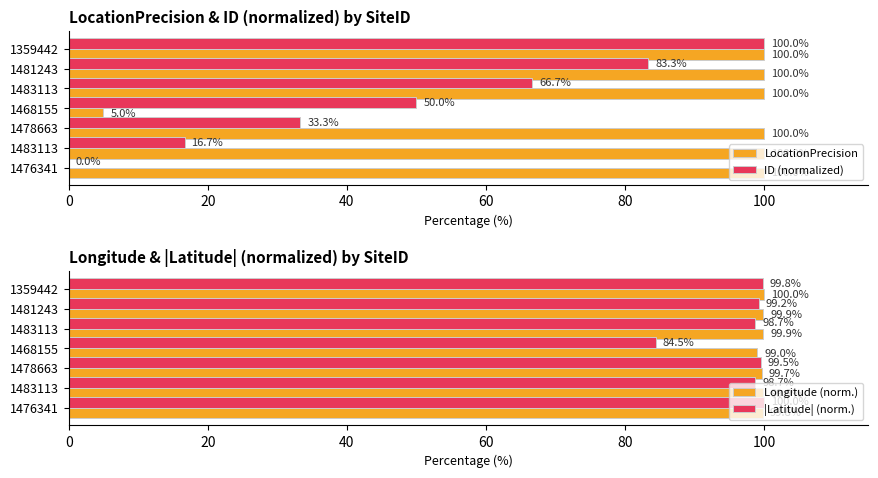

What is the difference between the maximum and minimum values in the |Latitude| (norm.) series?

15.5